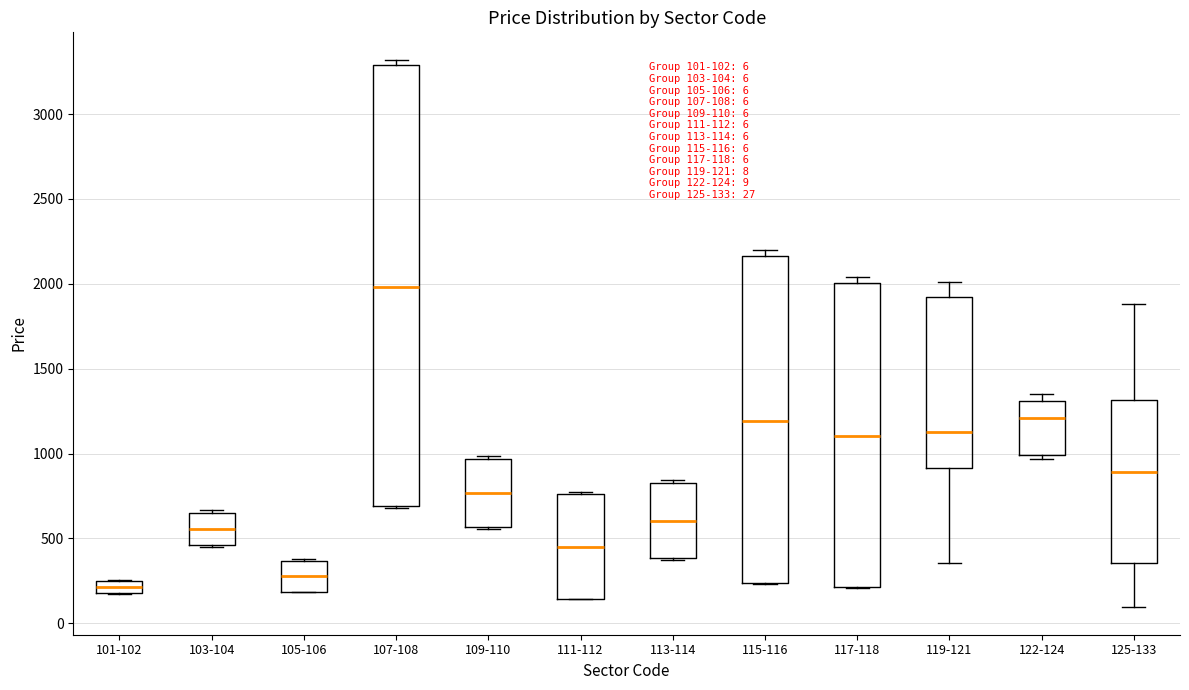

Comparing the boxes themselves (not the whiskers), which one is the tallest?

107-108